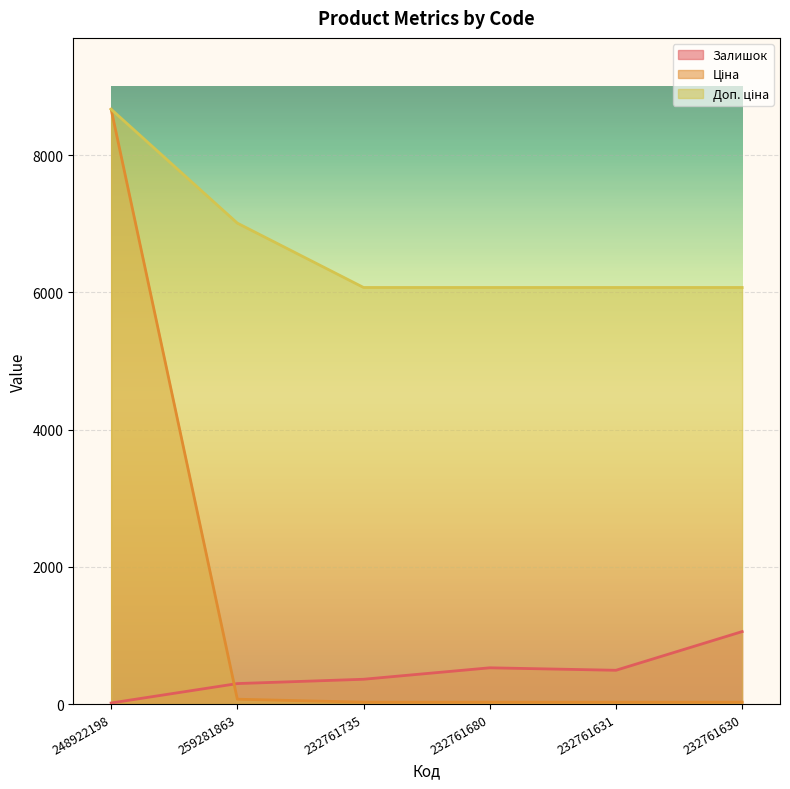

At which label is Залишок closest to 535?

232761680